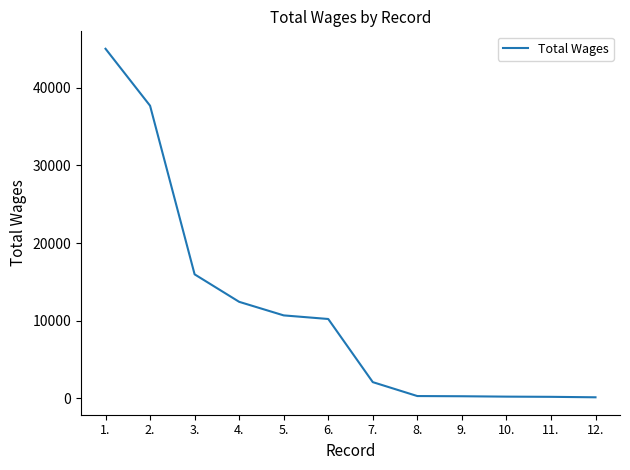

What is the maximum value shown in the chart?

45006